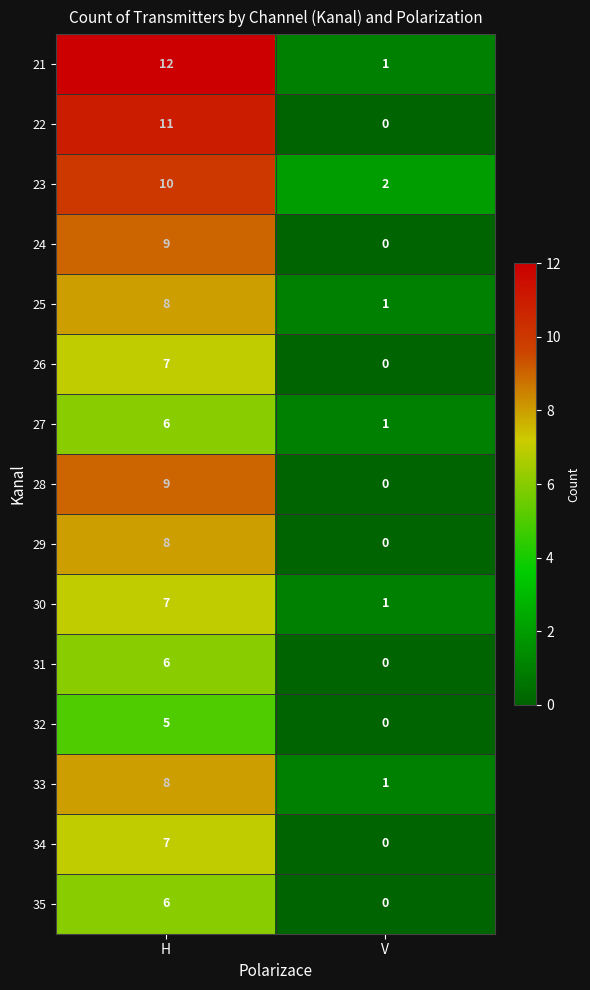

At which label is 27 closest to 3?

V